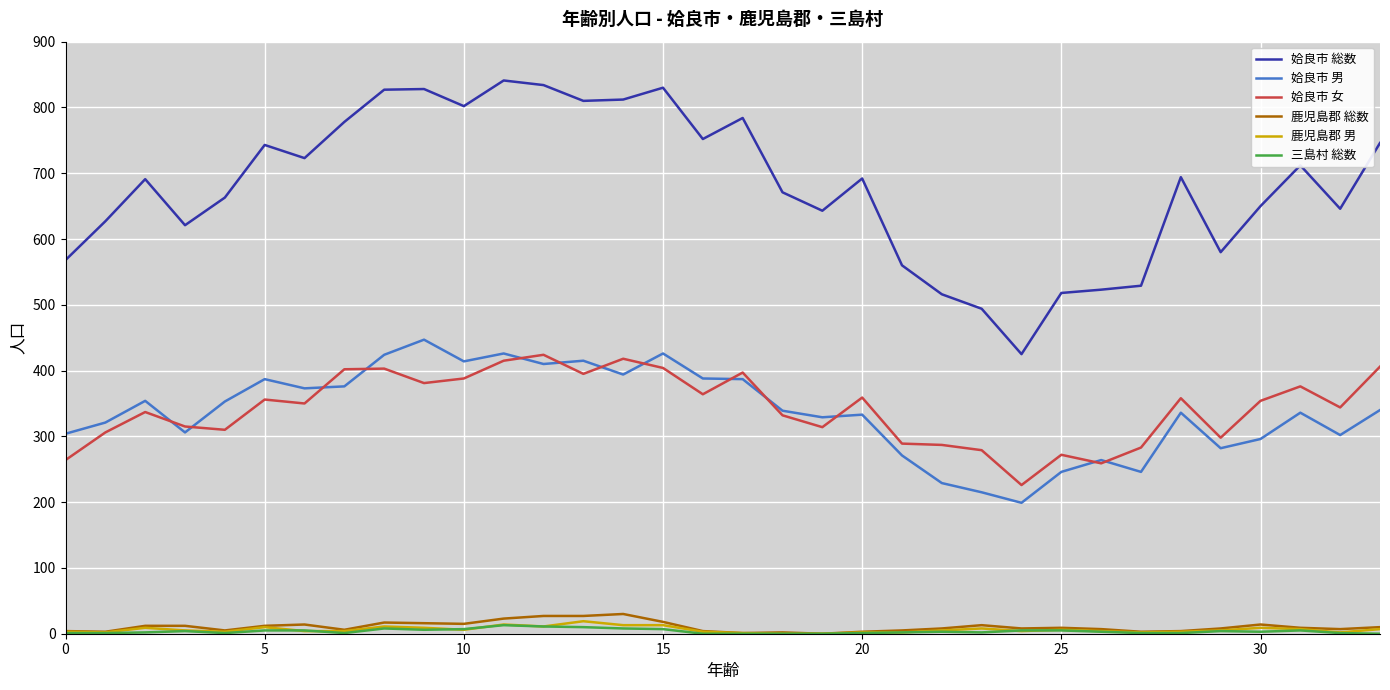

Is this an area chart (filled region under the line)?

No